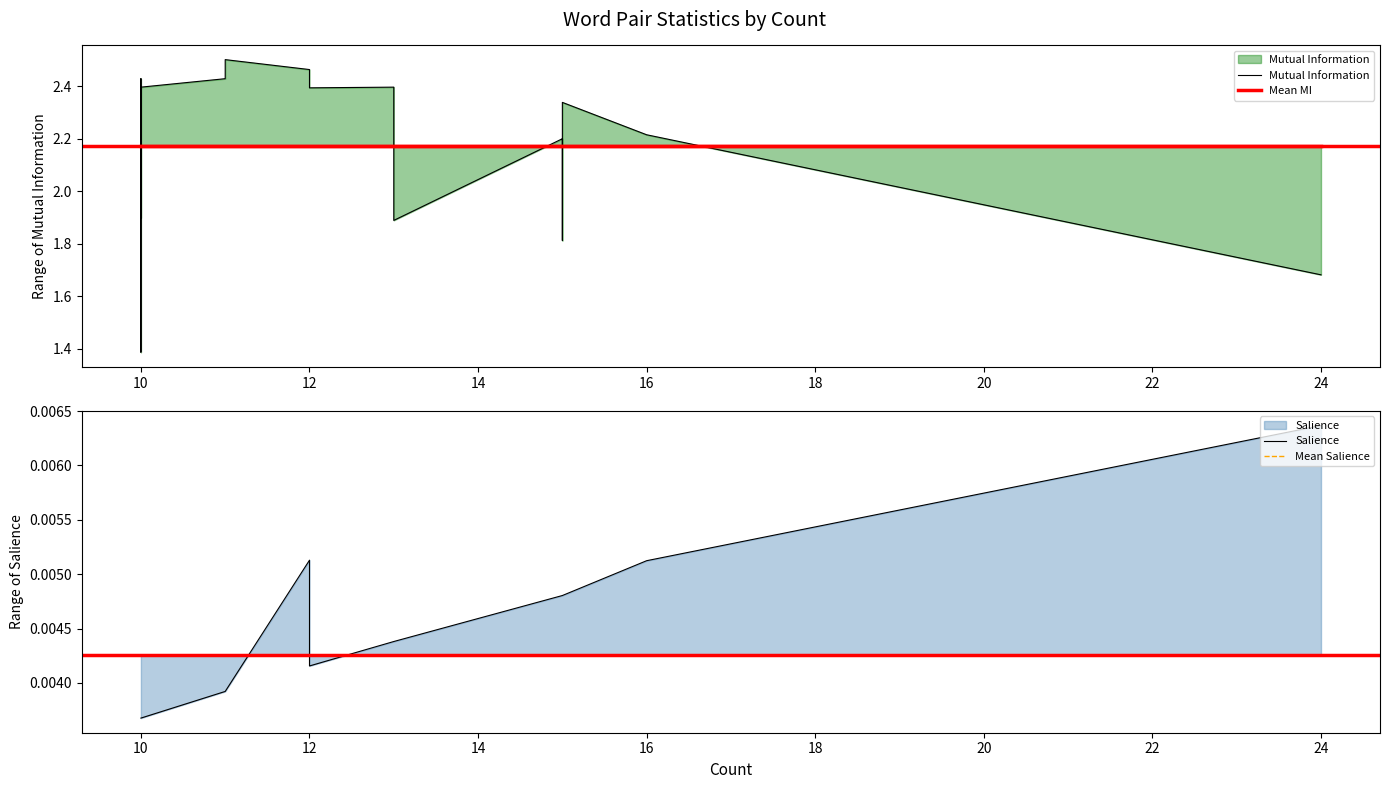

How many lines are shown in the chart?

4